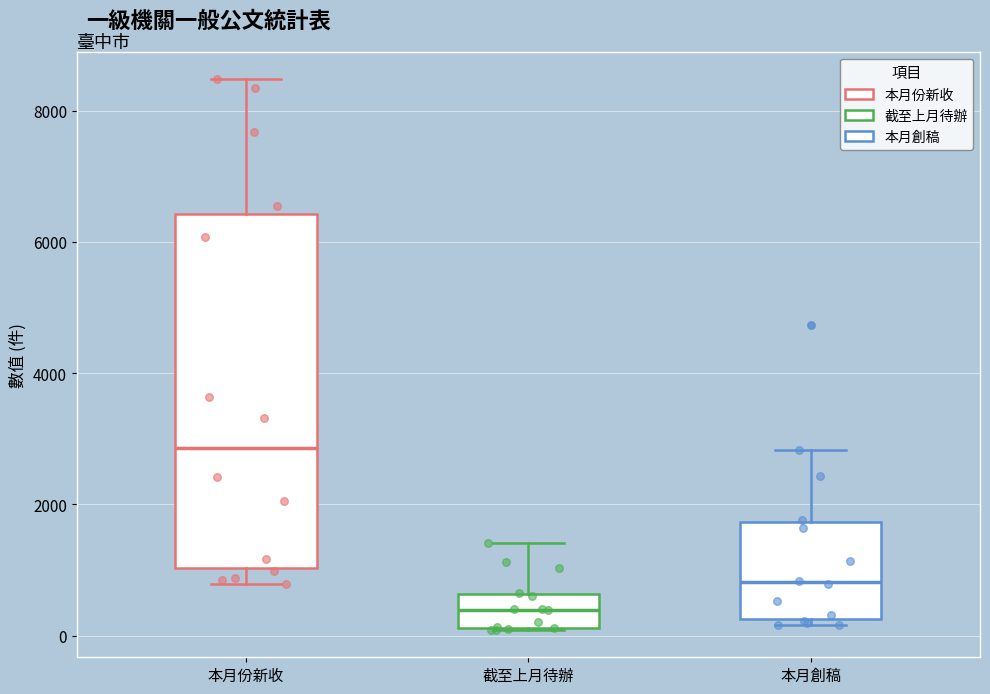

Reading left to right, transcribe this box plot: for each box, give where its median line is, the range the box spans, and where its two whiskers end, as read against the y-axis. The values are not printed on the chart, so give them approximately, as read against the axis.

本月份新收: median 2800, box 1000 to 6400, whiskers 800 to 8400
截至上月待辦: median 400, box 200 to 600, whiskers 0 to 1400
本月創稿: median 800, box 200 to 1800, whiskers 200 (just below the box's lower edge) to 2800